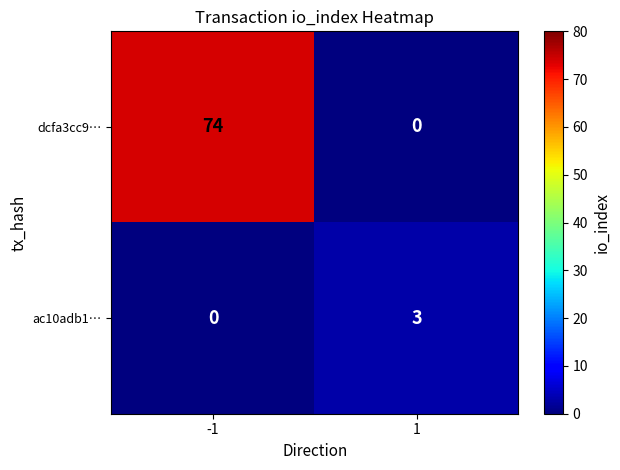

Is it true that dcfa3cc9… equals 128 at -1?

False